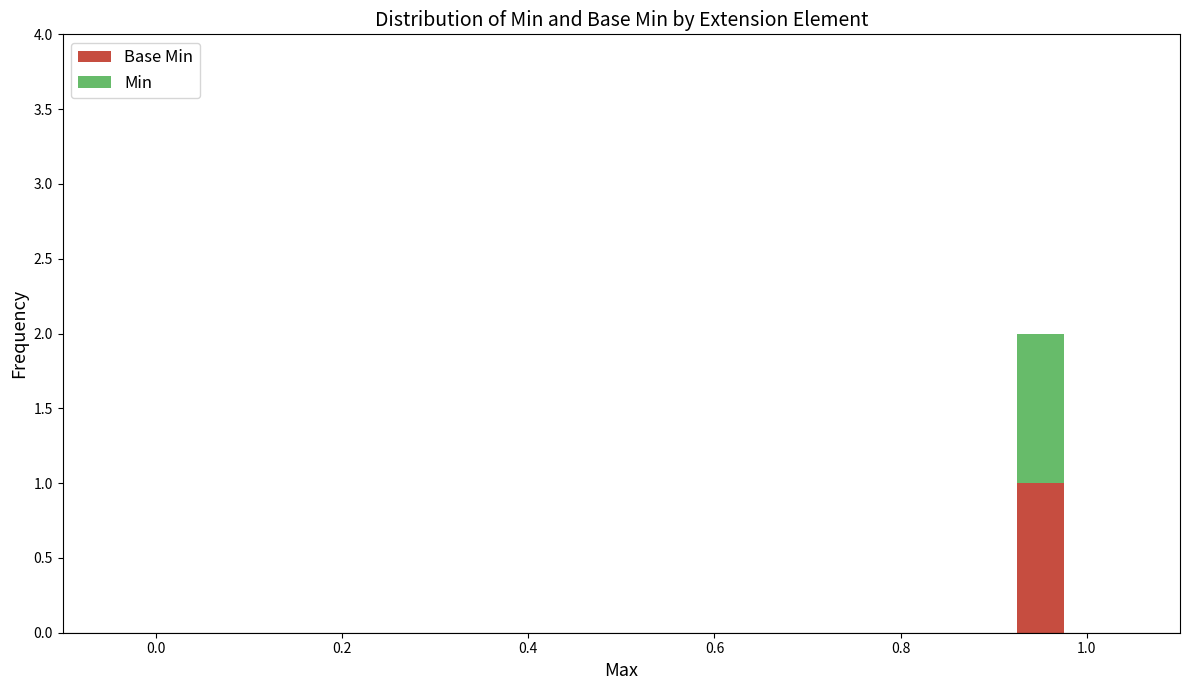

What is the sum of all Min values?

1